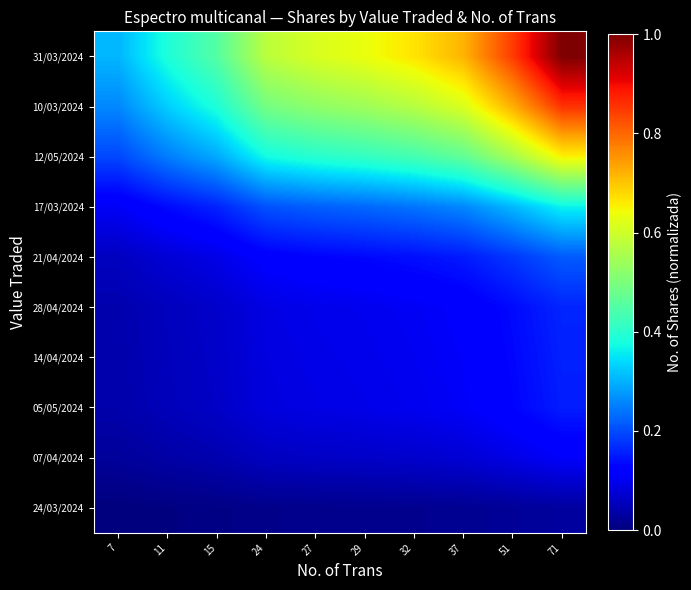

What is the spread (max minus min) of values at 29?

0.6